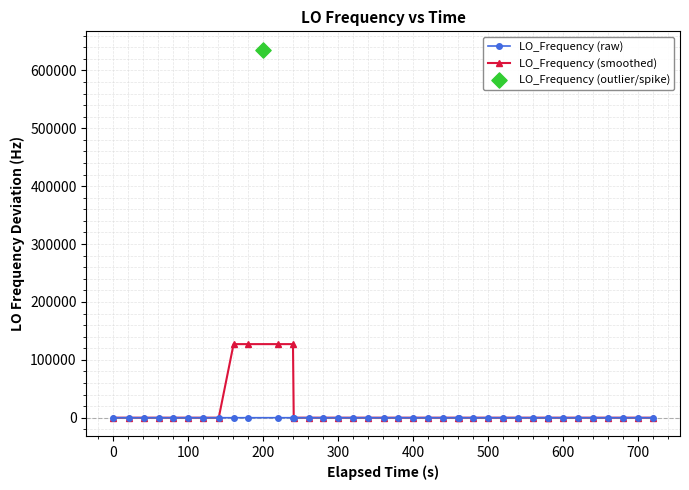

True or false: LO_Frequency (smoothed) has more than 1 points higher than both neighbors.

True